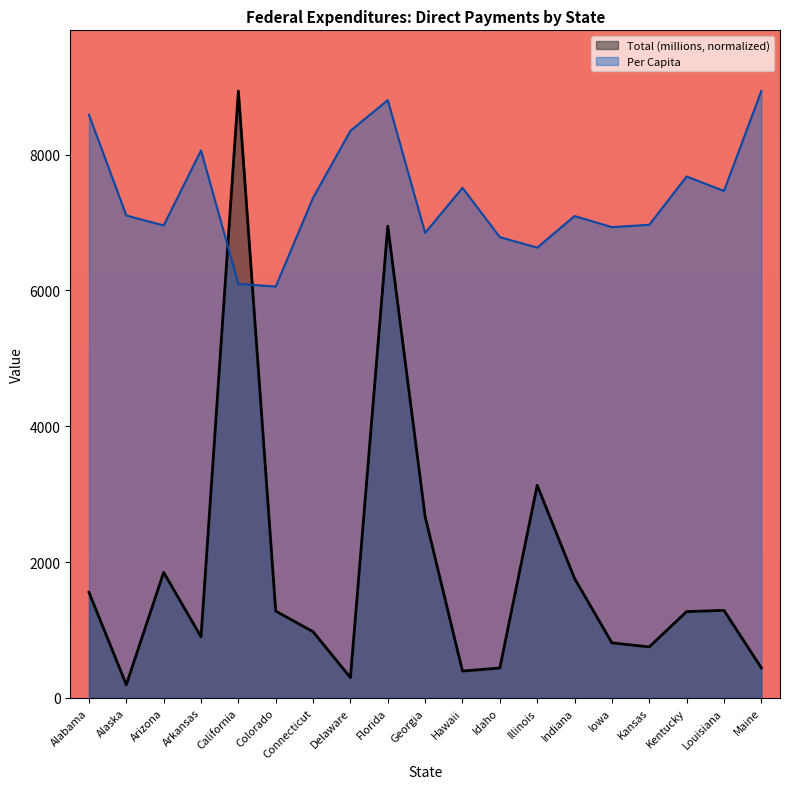

How many distinct data groups are displayed?

2